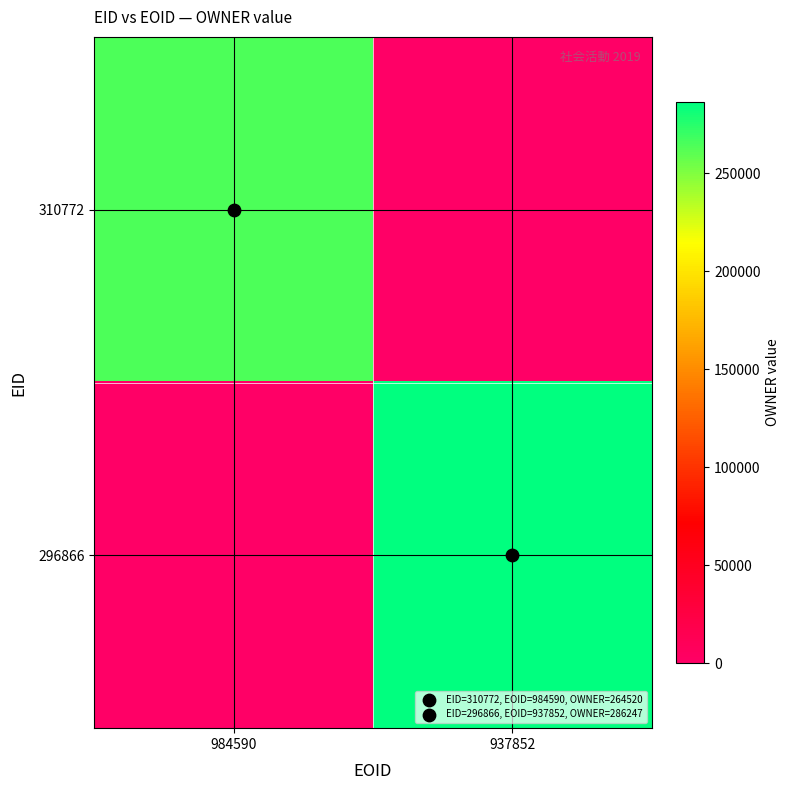

Between 984590 and 937852, which series saw the biggest shift?

296866